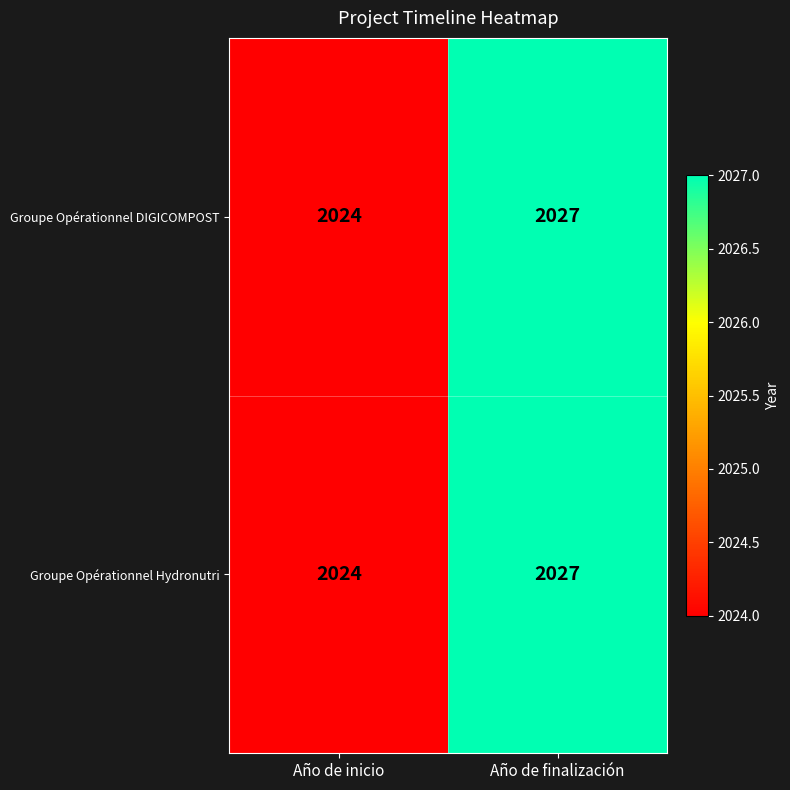

At which category is the sum across all series the highest?

Año de finalización